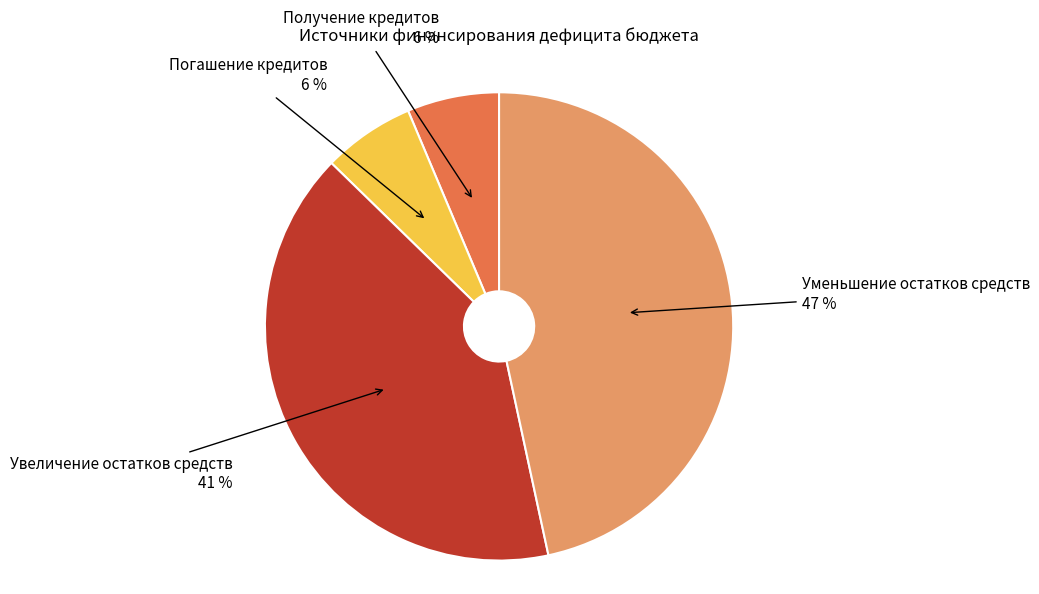

Which slice is the largest?

Уменьшение остатков средств